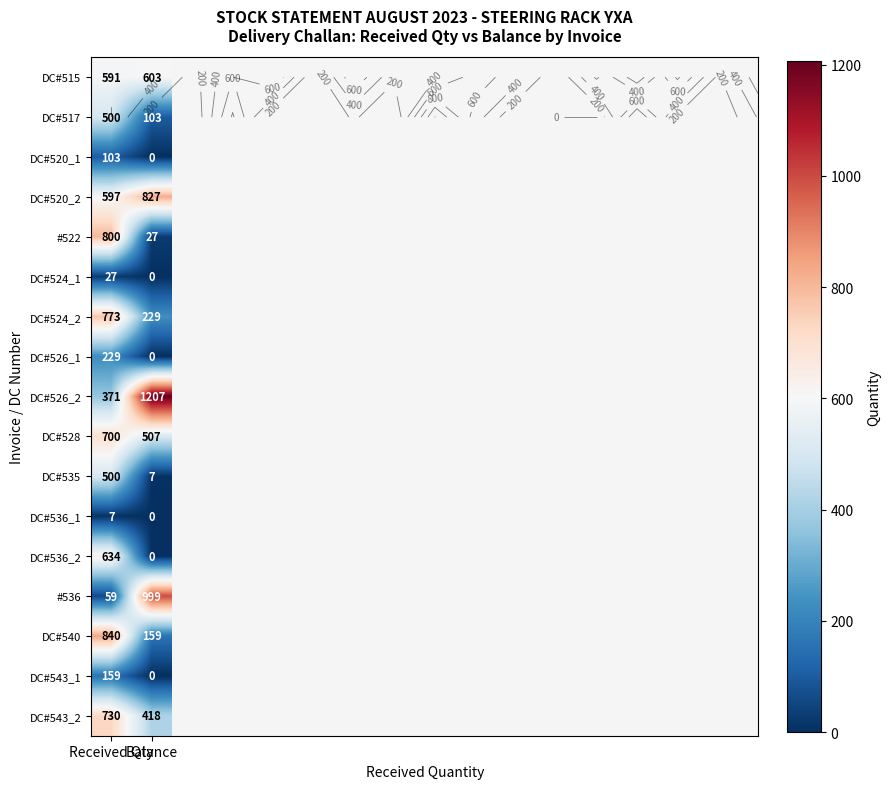

How many values in the DC#524_1 series are below 27?

1